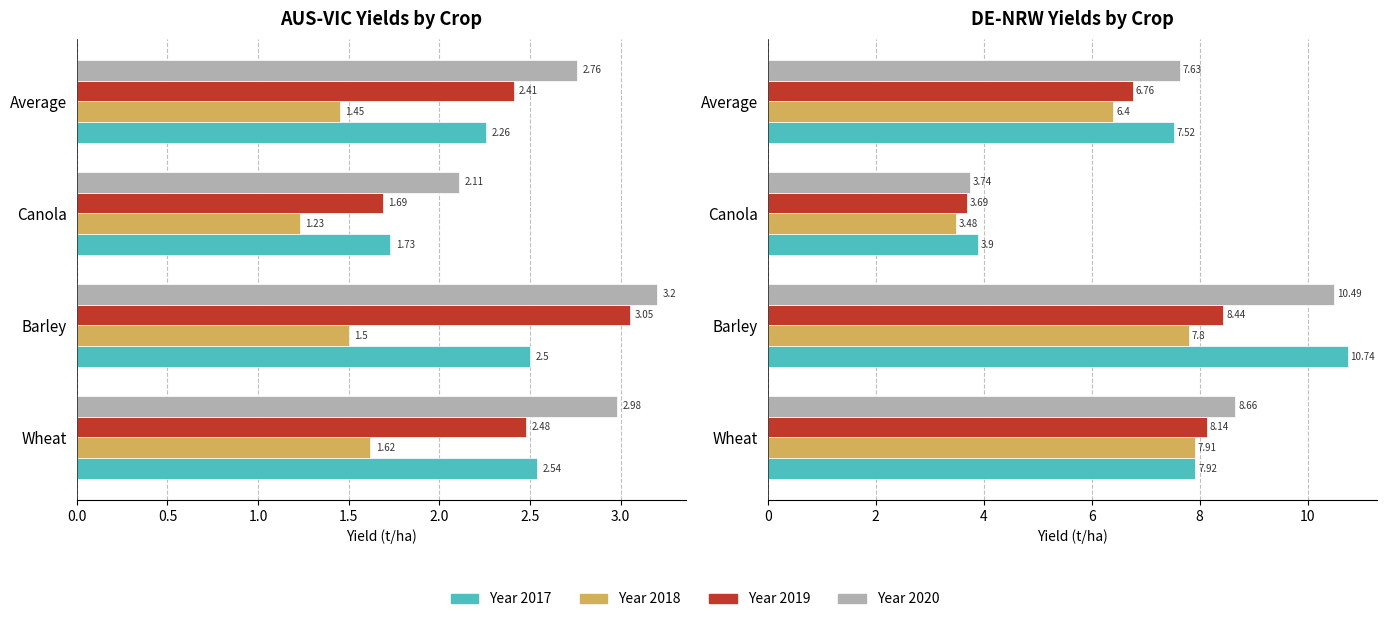

What position from the right is Wheat?

4